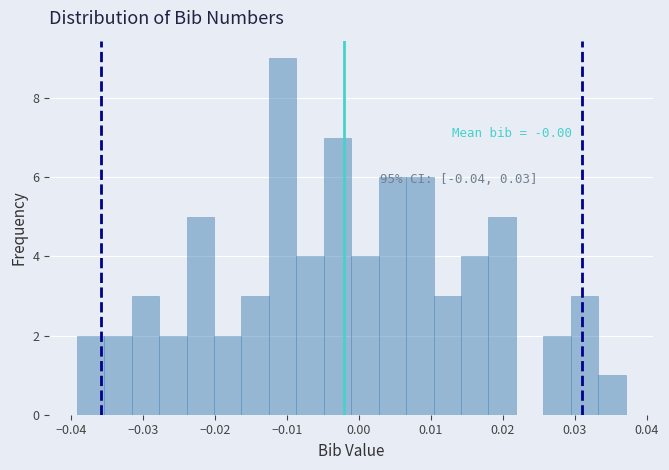

Around what value on the x-axis is the tallest bar? Give the approximate position of its centre, as read against the axis.

-0.011